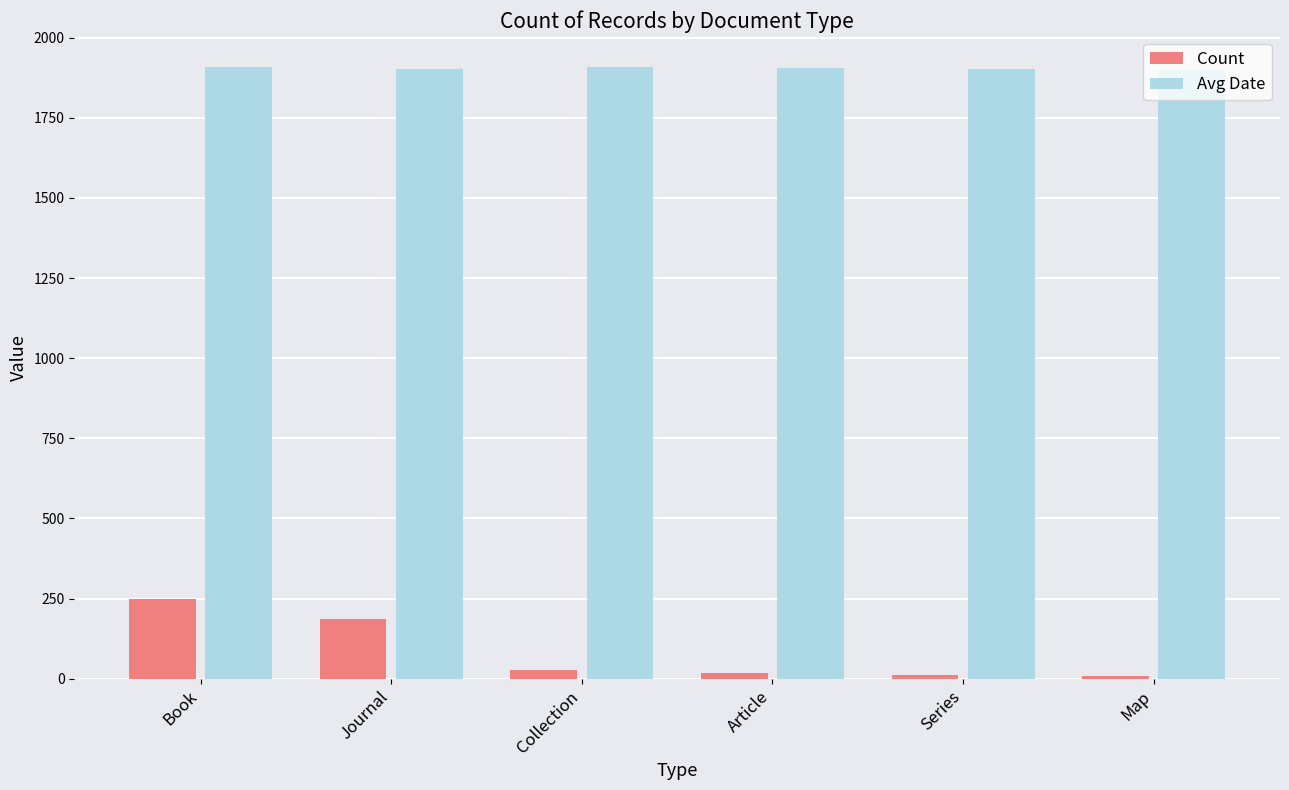

Count the number of data series in this chart.

2